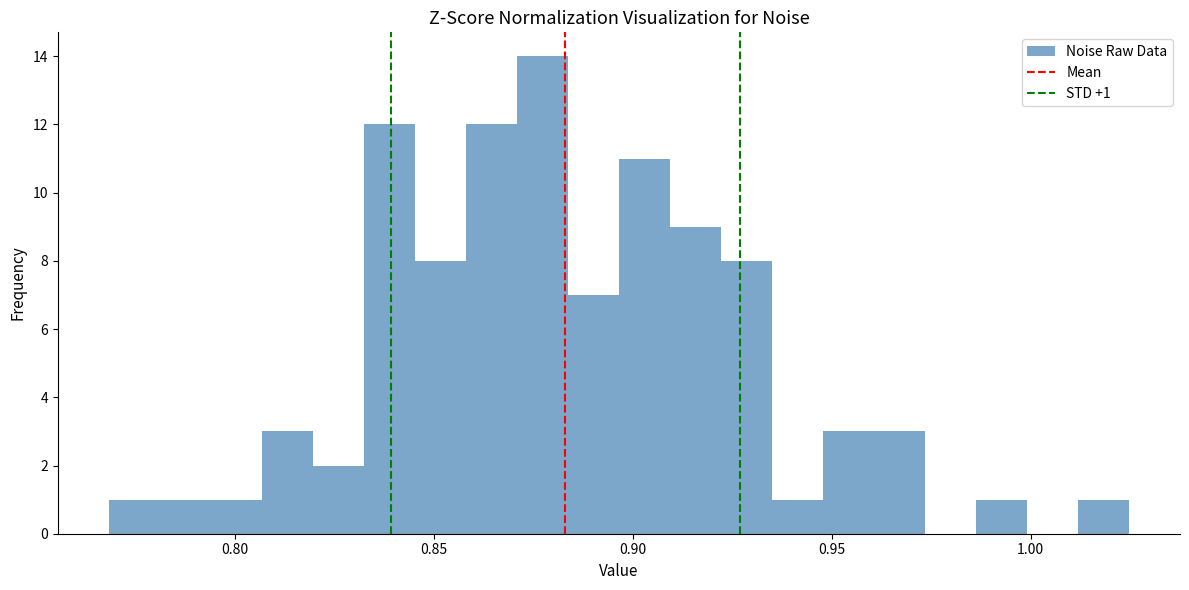

Around what value on the x-axis is the tallest bar? Give the approximate position of its centre, as read against the axis.

0.875